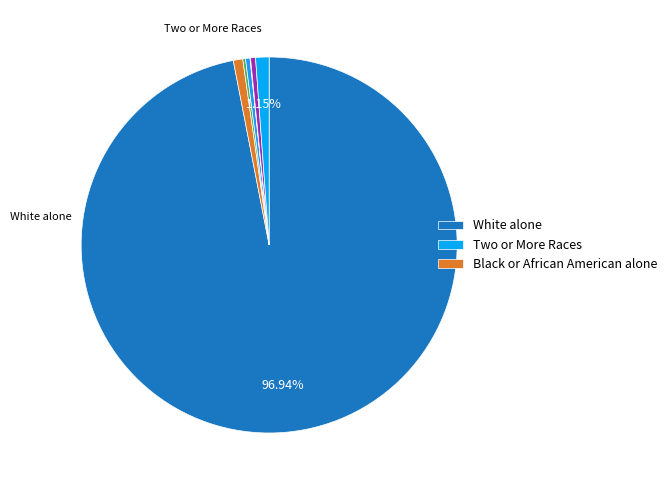

Which slice is the smallest?

Native Hawaiian and Other Pacific